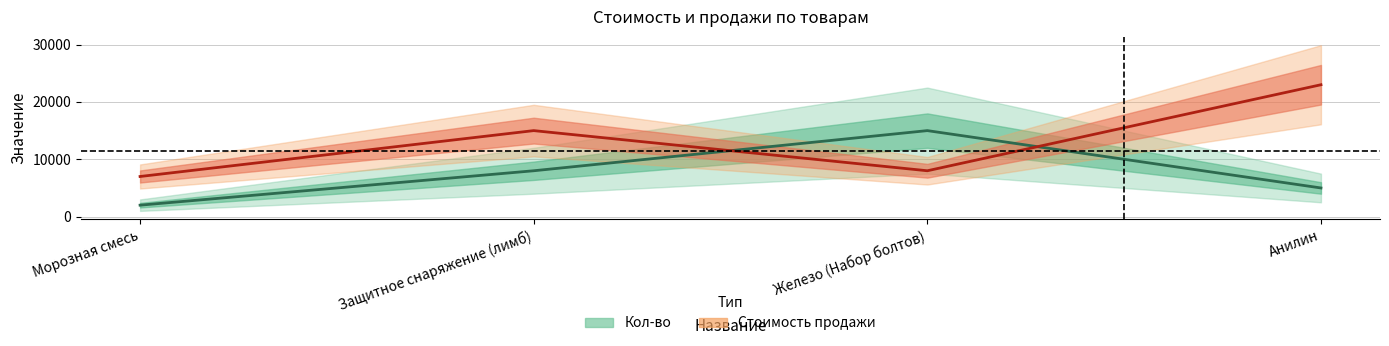

How many interior local valleys does the Стоимость продажи series have?

1